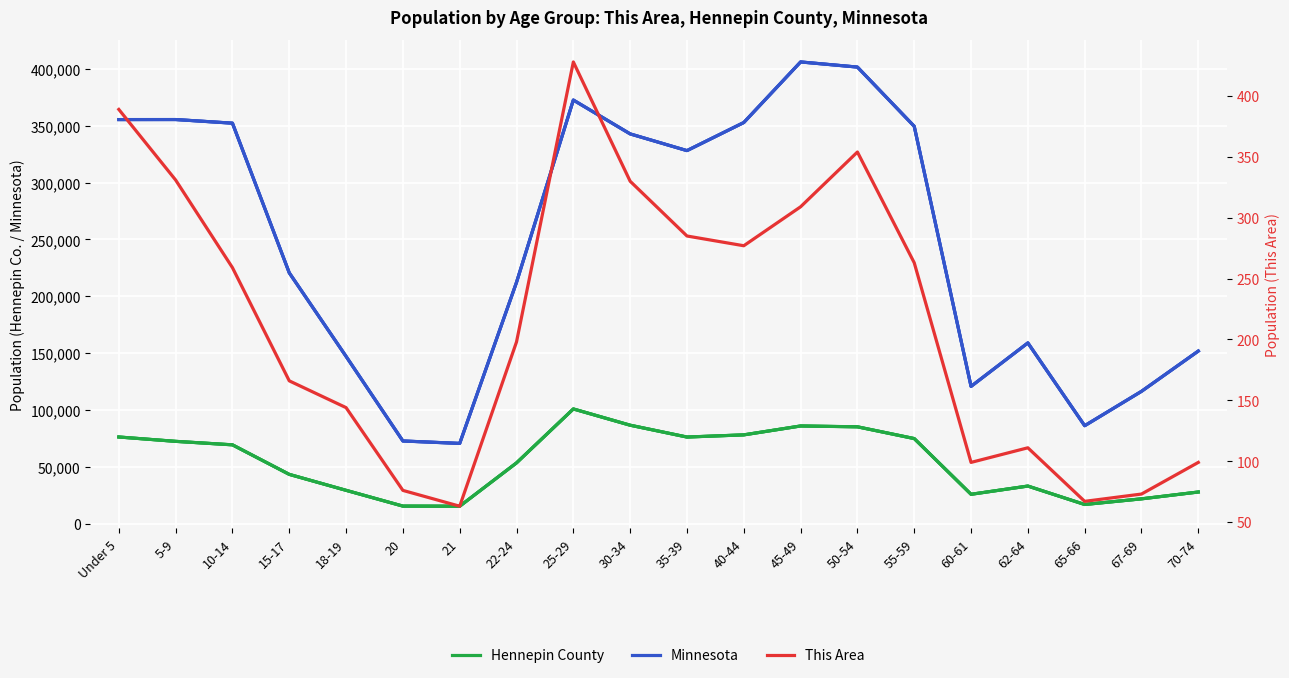

Reading right to left, what are all the values shown in this chart?

Hennepin County: 70-74=27836	67-69=21826	65-66=16854	62-64=33075	60-61=25830	55-59=74853	50-54=85198	45-49=85932	40-44=78108	35-39=76196	30-34=86610	25-29=100913	22-24=53462	21=15335	20=15434	18-19=29320	15-17=43352	10-14=69348	5-9=72409	Under 5=76236
Minnesota: 70-74=151857	67-69=116412	65-66=86158	62-64=159014	60-61=120761	55-59=349589	50-54=401695	45-49=406203	40-44=352904	35-39=328190	30-34=342900	25-29=372686	22-24=212325	21=70594	20=72732	18-19=147148	15-17=220681	10-14=352342	5-9=355536	Under 5=355504
This Area: 70-74=99	67-69=73	65-66=67	62-64=111	60-61=99	55-59=263	50-54=354	45-49=309	40-44=277	35-39=285	30-34=330	25-29=428	22-24=198	21=63	20=76	18-19=144	15-17=166	10-14=259	5-9=331	Under 5=389